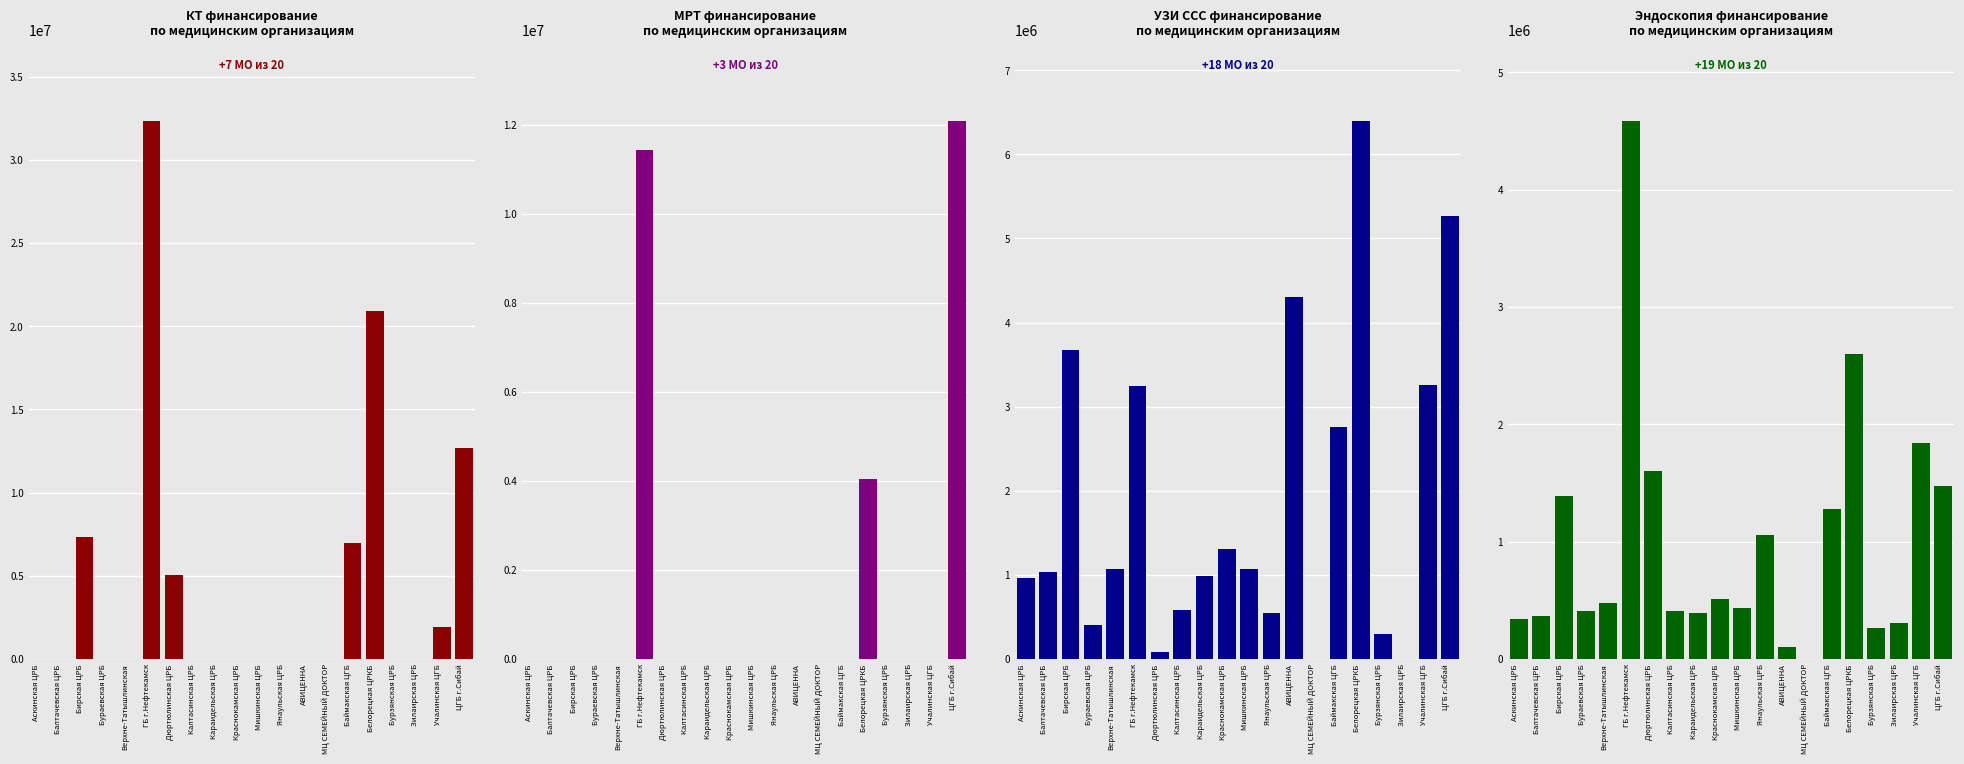

What is the average value of the УЗИ ссс series?

1862975